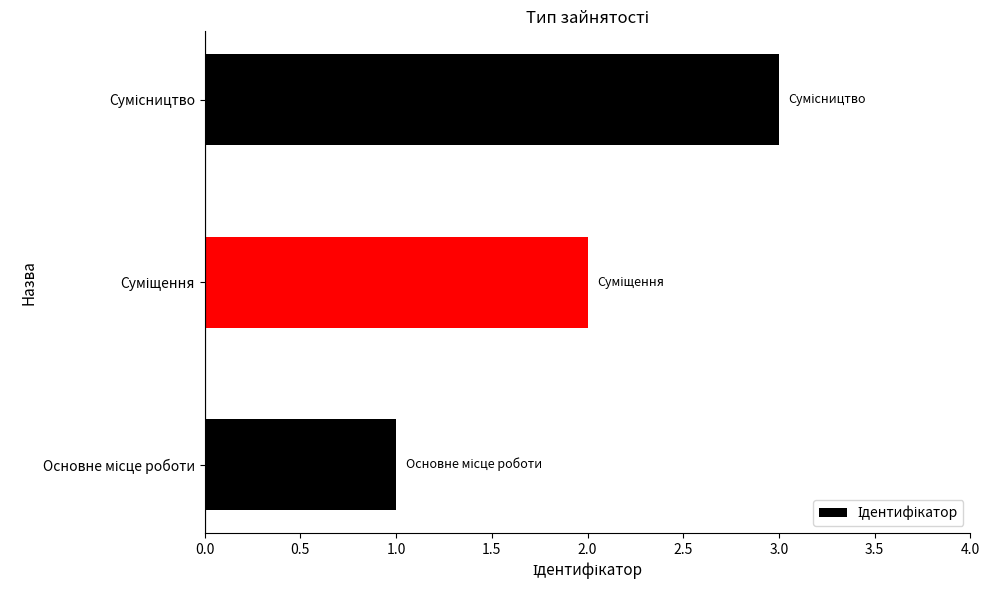

What is the sum of all values?

6